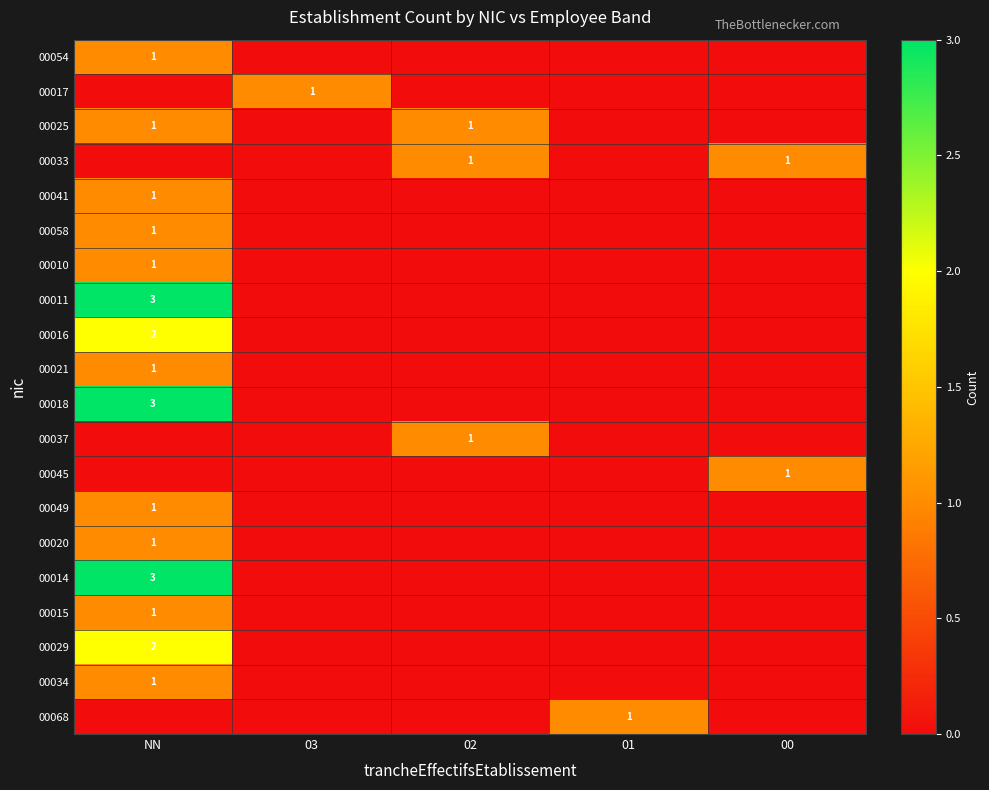

True or false: 00025 has a value of 1 at 02.

True